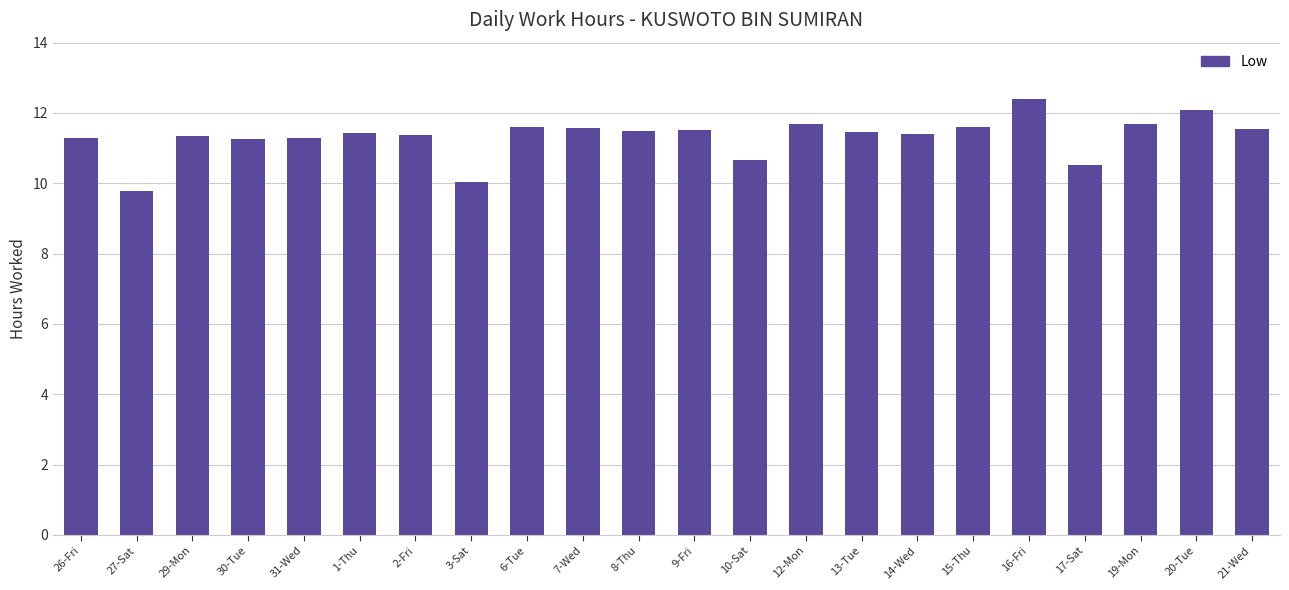

What is the minimum value shown in the chart?

9.8